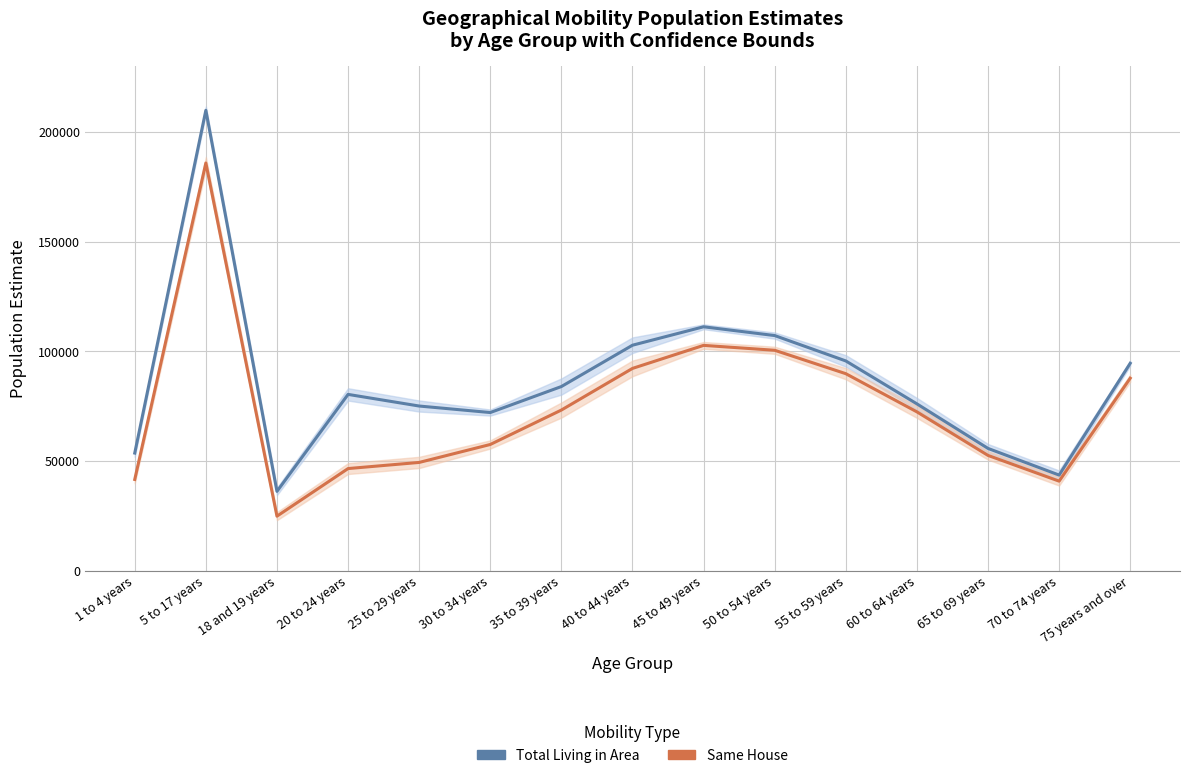

Reading left to right, list all the values displayed in this chart.

Total Living in Area: 53636	209879	36171	80380	75075	72107	83960	102798	111199	107198	95630	76063	55752	43603	94566
Same House: 41602	185850	24869	46572	49365	57548	73244	92225	102722	100494	89819	72419	52563	40833	87761